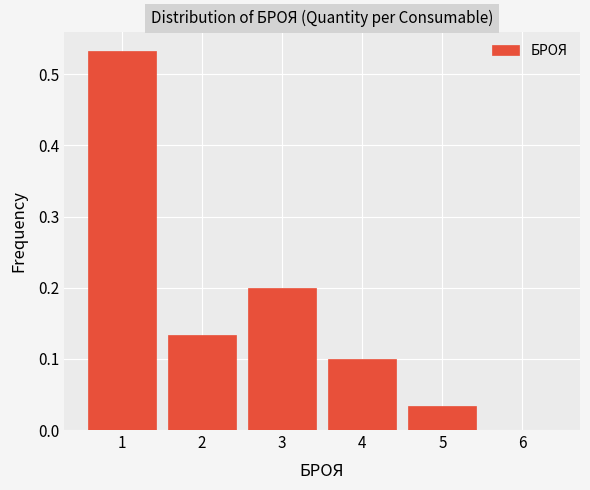

Reading left to right, transcribe this chart: for each bar, give the range it covers on the x-axis and its height. The values are not printed on the chart, so give them approximately, as read against the axis.

0.5 to 1.5: 0.53
1.5 to 2.5: 0.13
2.5 to 3.5: 0.20
3.5 to 4.5: 0.10
4.5 to 5.5: 0.03
5.5 to 6.5: 0